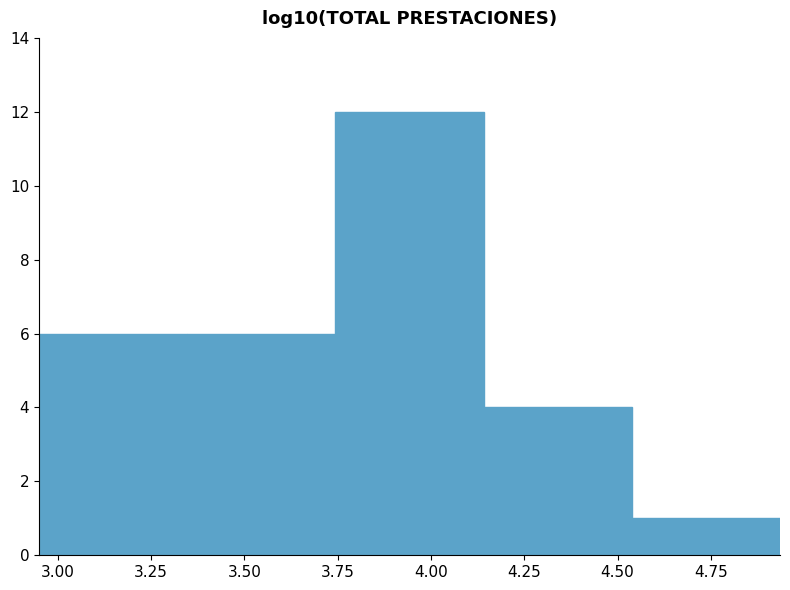

Over which range of the x-axis is the bar tallest?

3.75 to 4.15